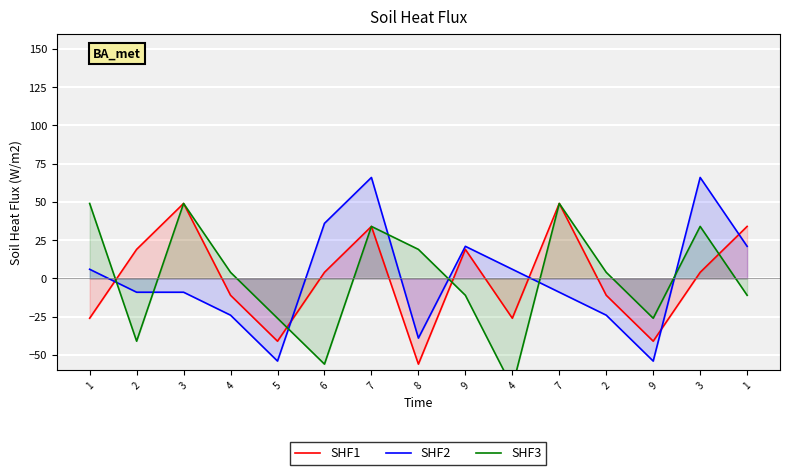

At how many categories does at least one series exceed 17?

10